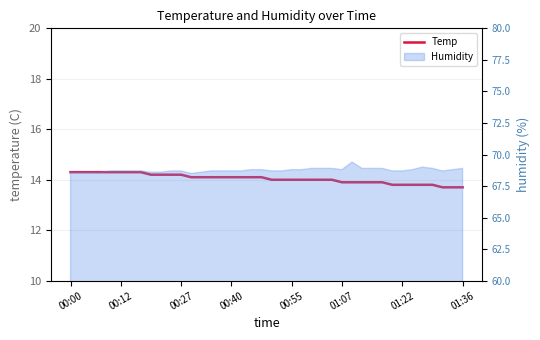

What is the maximum value shown in the chart?

14.3